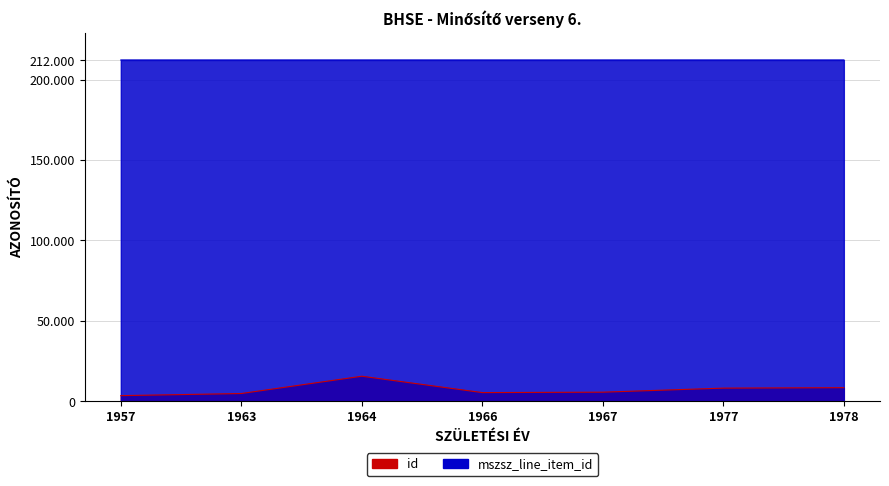

True or false: mszsz_line_item_id and id intersect in this chart.

False